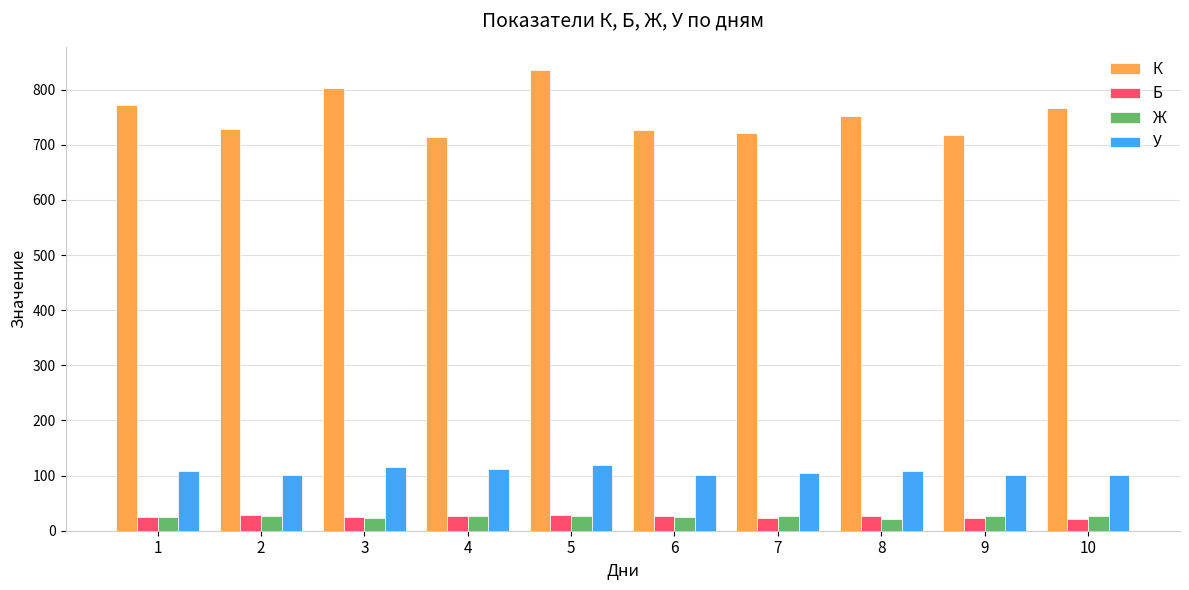

Which series has the widest spread of values?

К